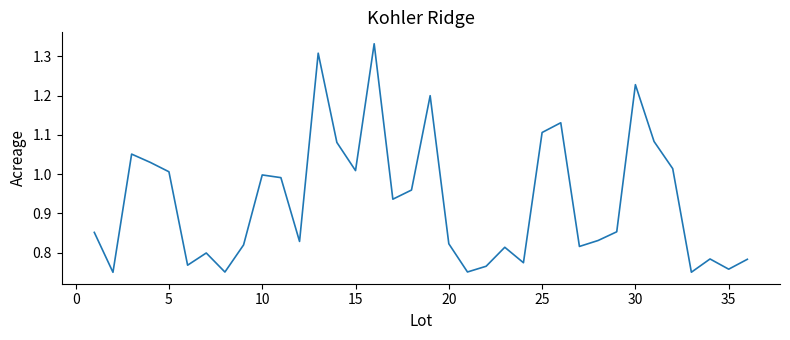

Does the chart have visible grid lines?

No